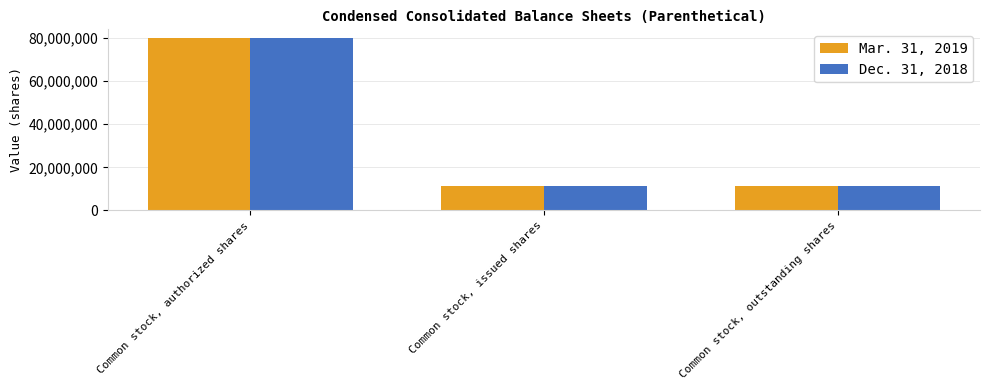

What is the minimum value for Mar. 31, 2019?

11188126